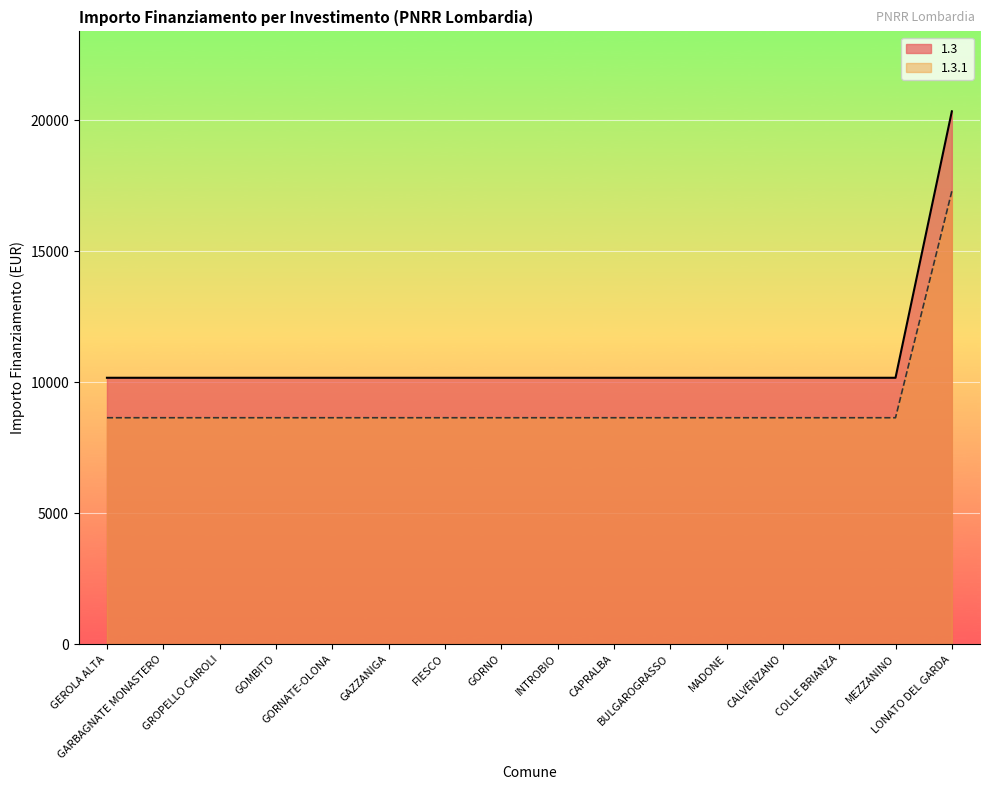

What is the difference between the highest and lowest values at FIESCO?

1525.8